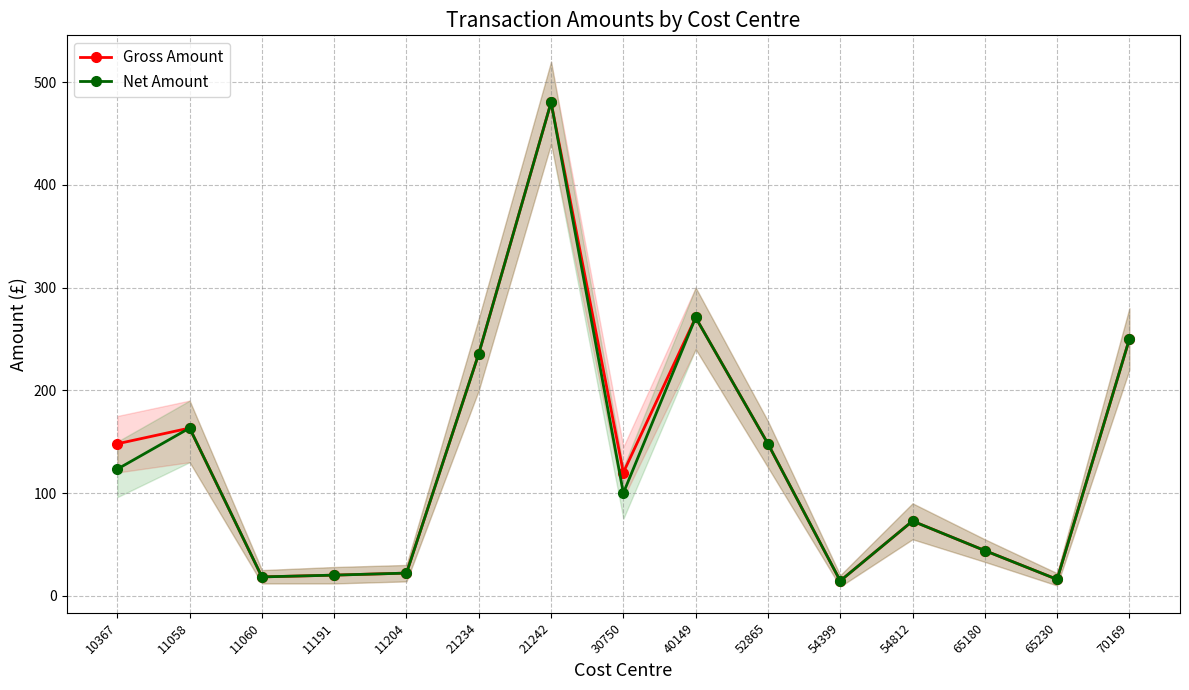

Rank the series by their average value, from highest to lowest.

Gross Amount, Net Amount